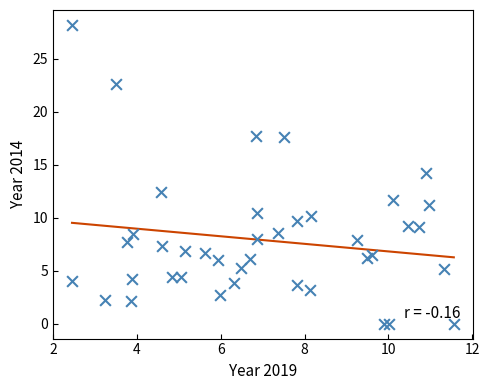

What is the range of Y values (max minus min)?

28.2